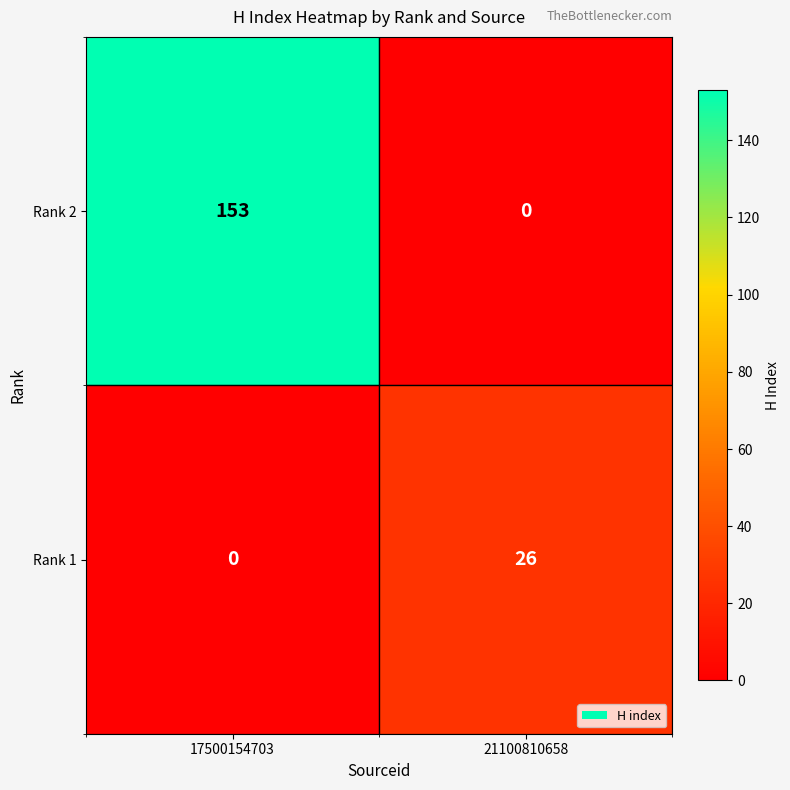

At 21100810658, list the series in order from largest to smallest.

Rank 1, Rank 2